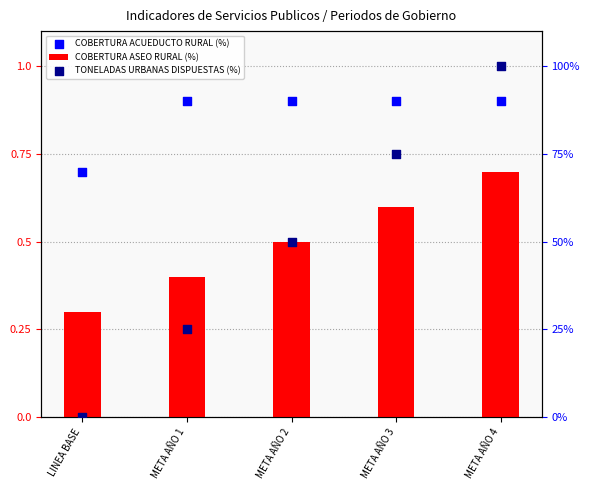

What are all the series names shown in the legend?

COBERTURA ASEO RURAL (%), COBERTURA ACUEDUCTO RURAL (%), TONELADAS URBANAS DISPUESTAS (%)